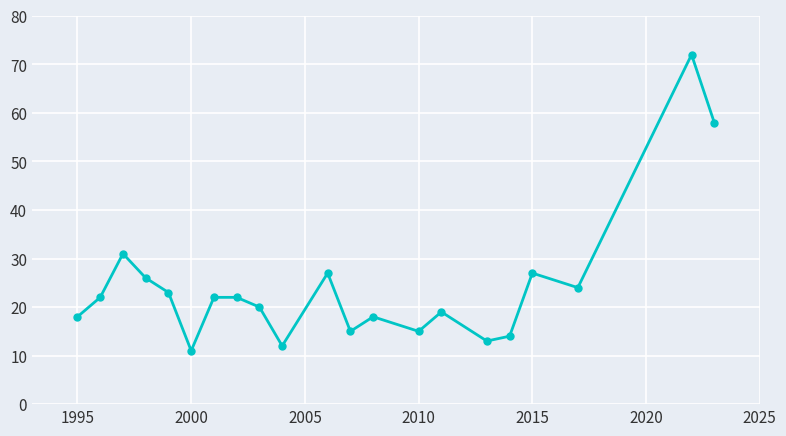

What is the smallest value displayed?

11